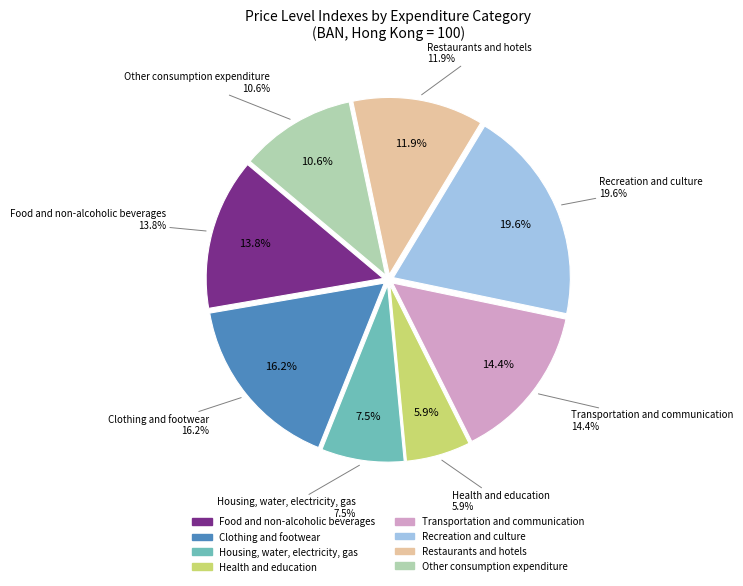

True or false: Restaurants and hotels accounts for 20% of the total.

False